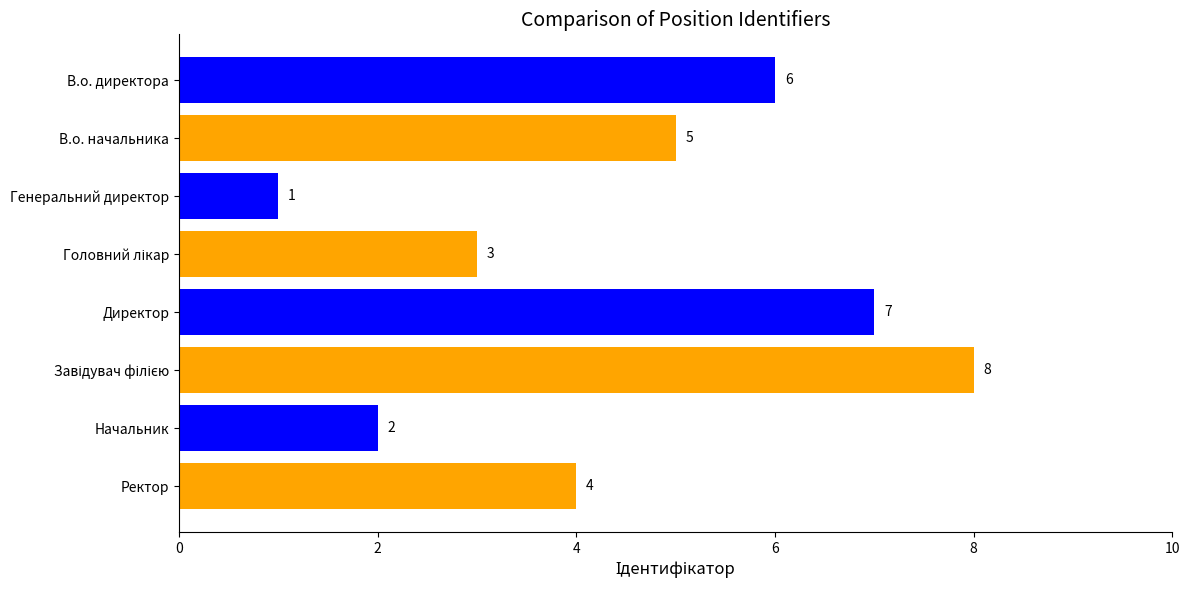

How many values are below 5?

4